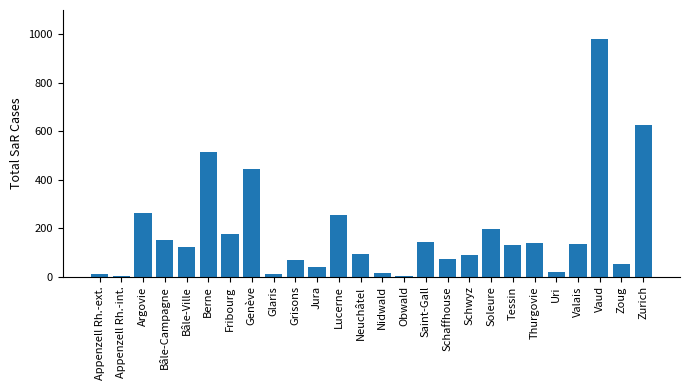

Are the bars horizontal?

No